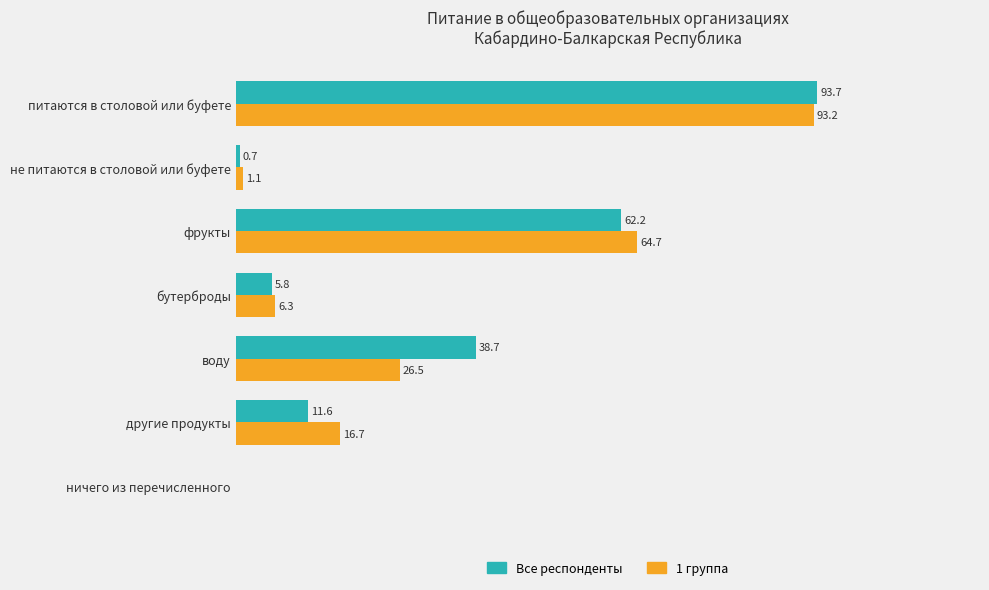

Which label corresponds to the largest value in the chart?

питаются в столовой или буфете